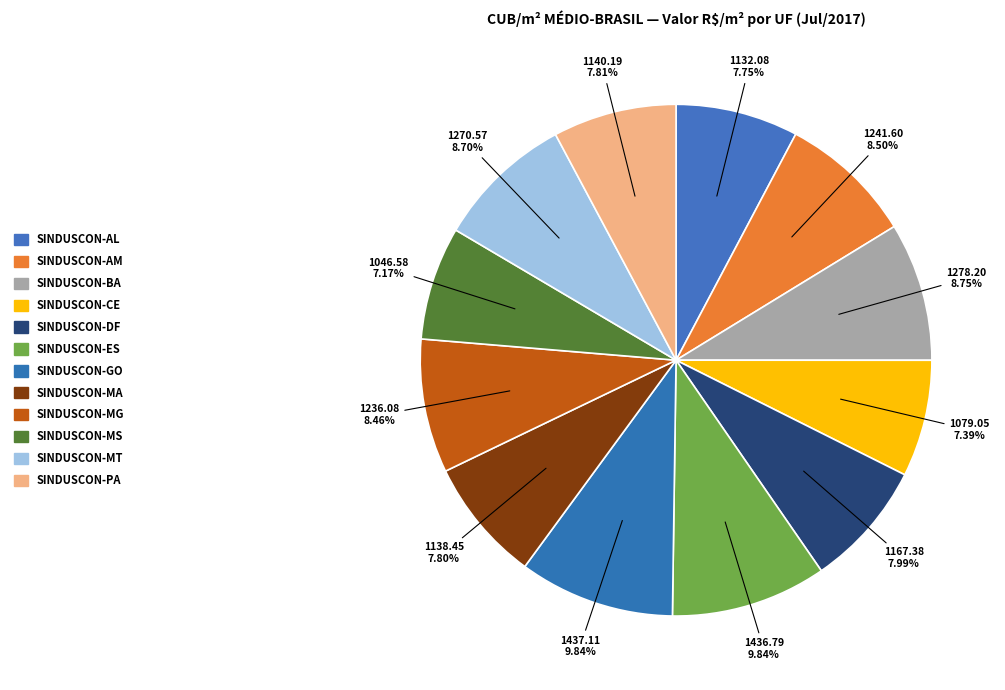

Is it true that SINDUSCON-AM is 9% of the pie?

True